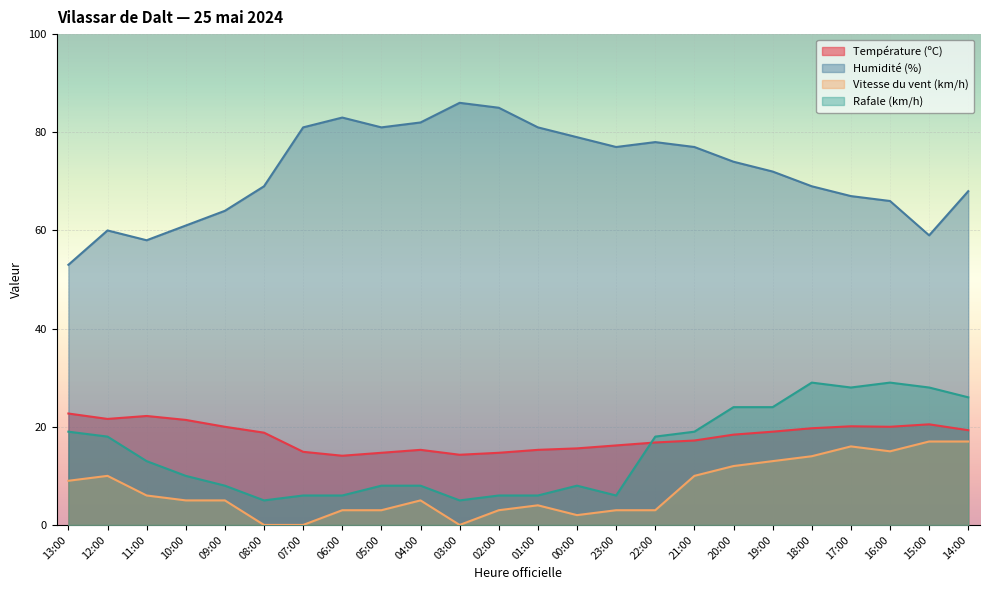

How many lines are shown in the chart?

4